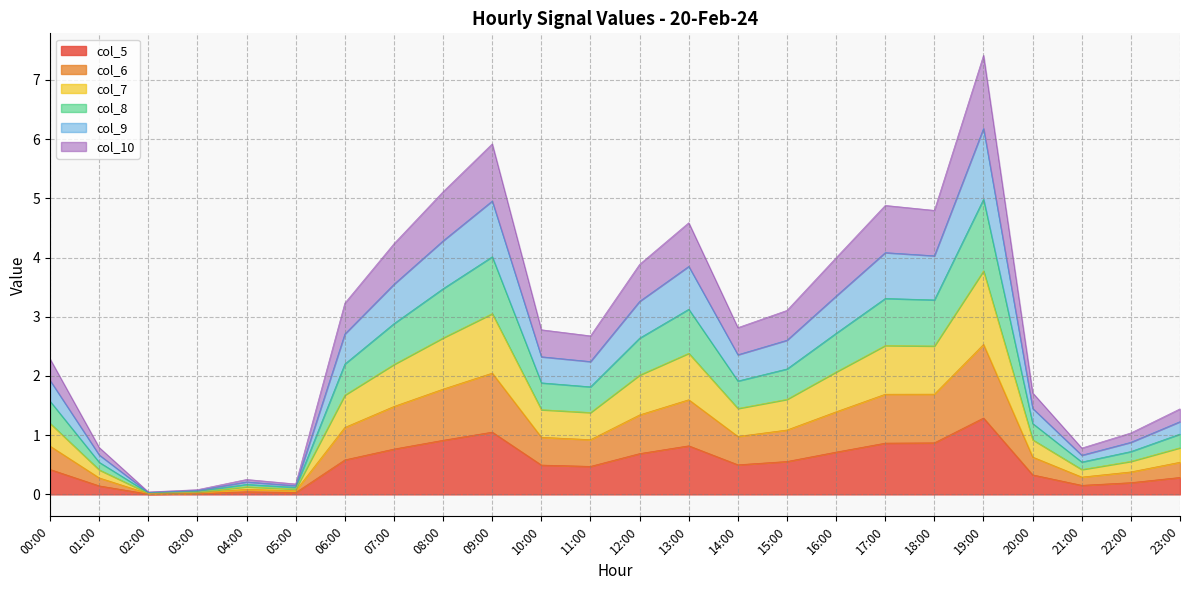

At which category is the sum across all series the highest?

19:00